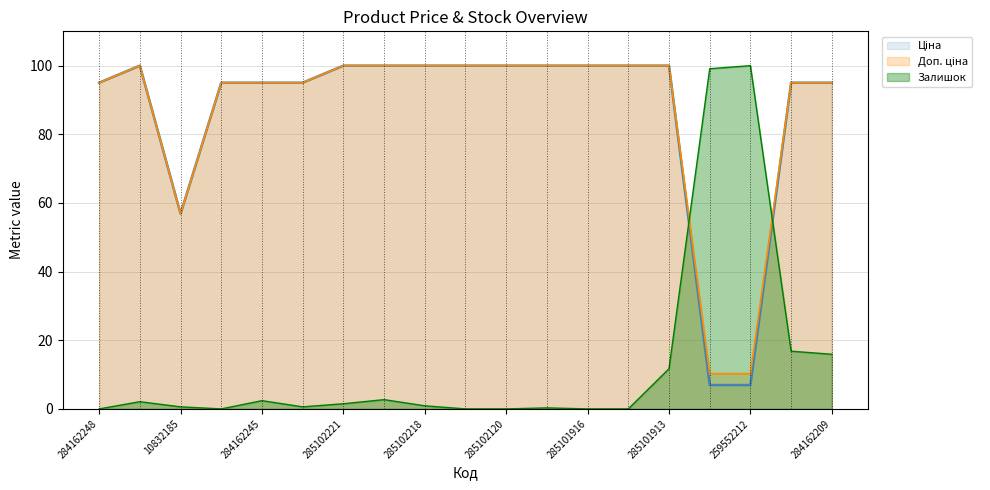

What is the spread (max minus min) of values at 285102221?

98.5